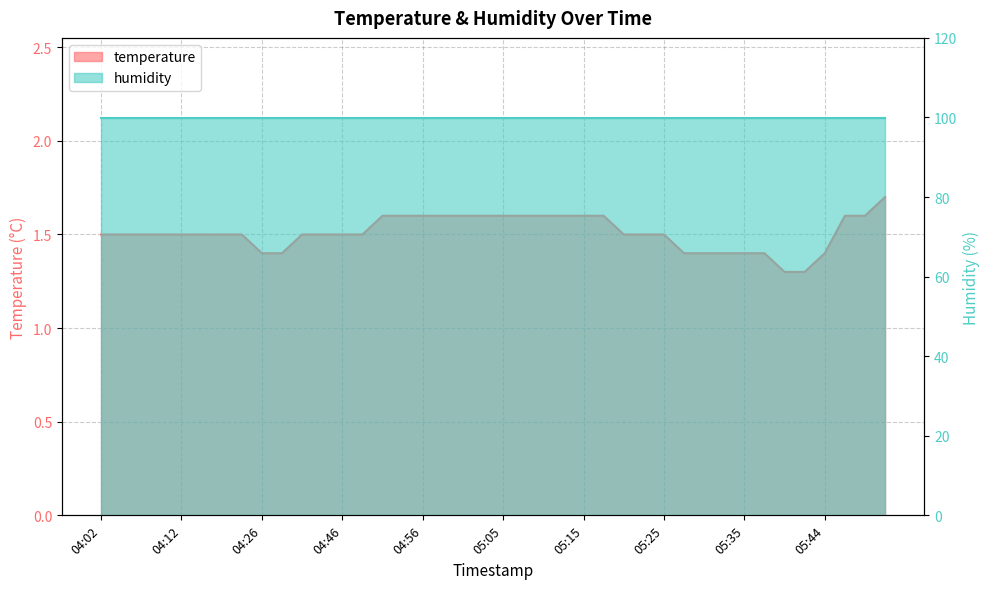

What is the value of the 20th point from the left?

1.6